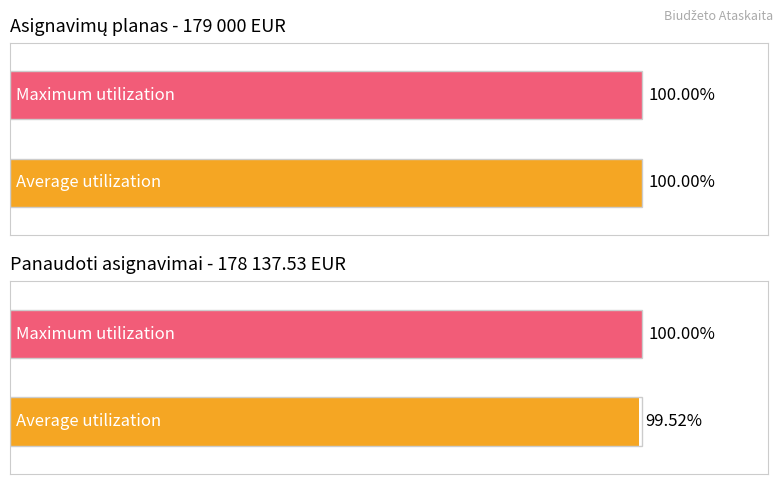

Does the chart contain any negative values?

No